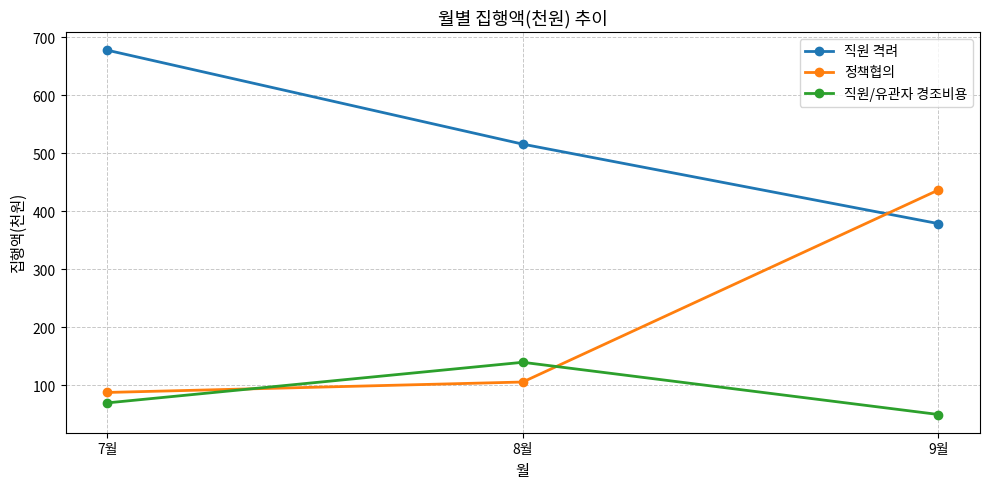

How many lines are shown in the chart?

3